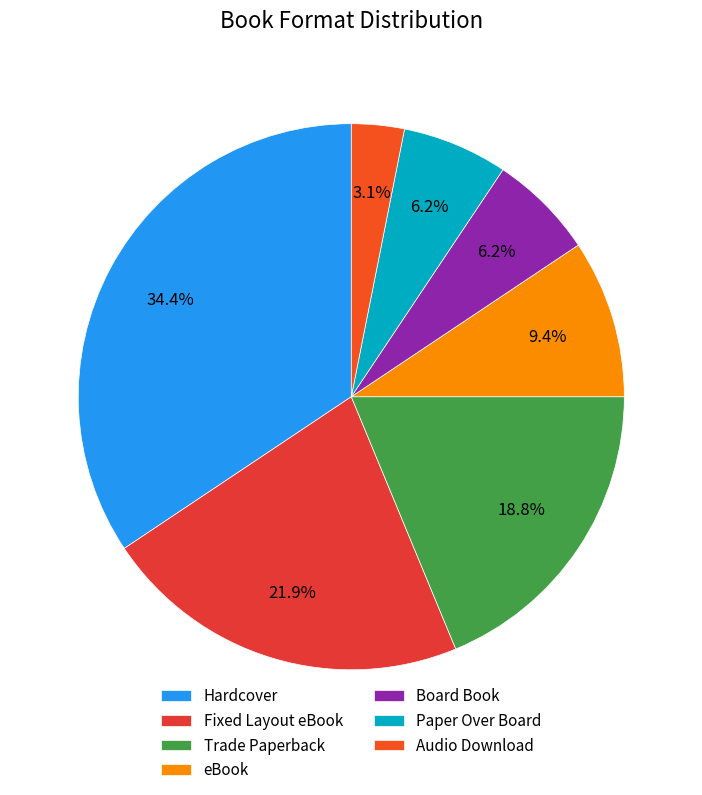

What portion of the pie excludes eBook?

90.6%